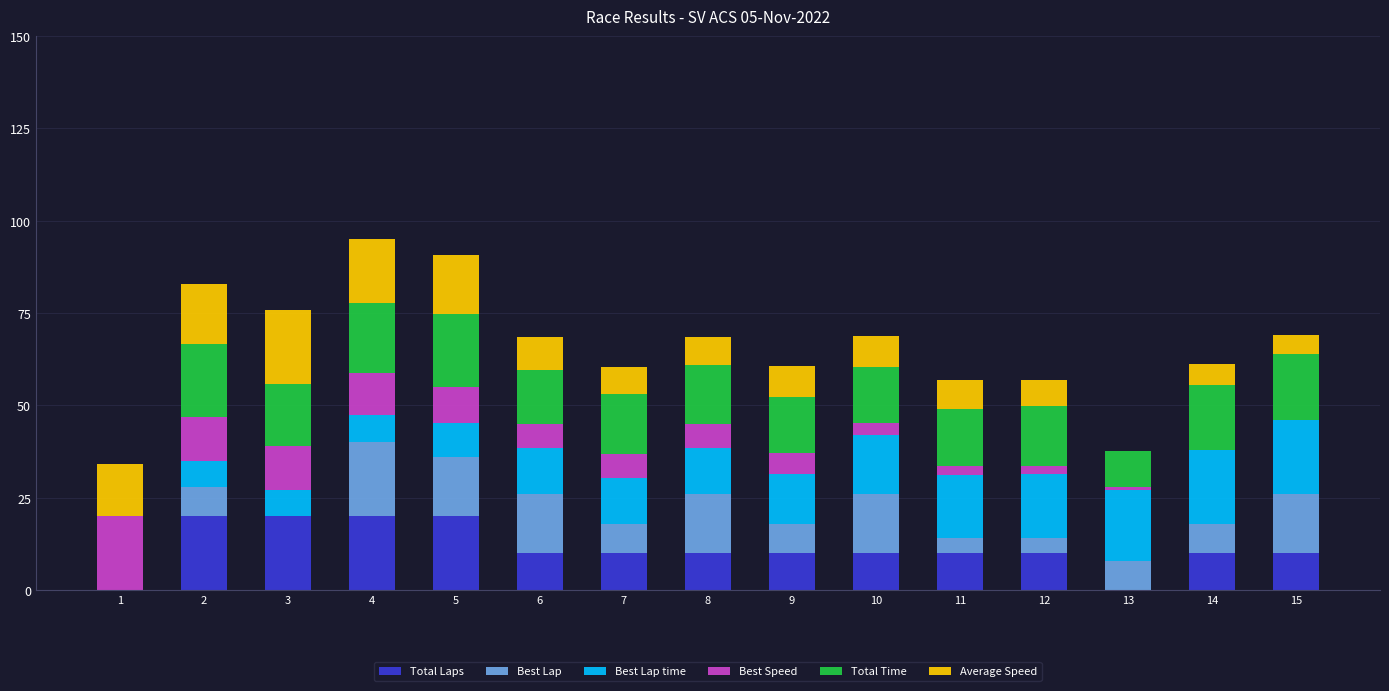

What is the sum of all Total Laps values?

170.0